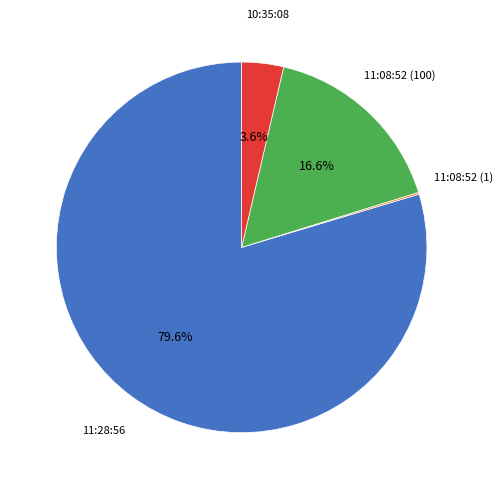

To the nearest percent, what is the average slice percentage?

25%